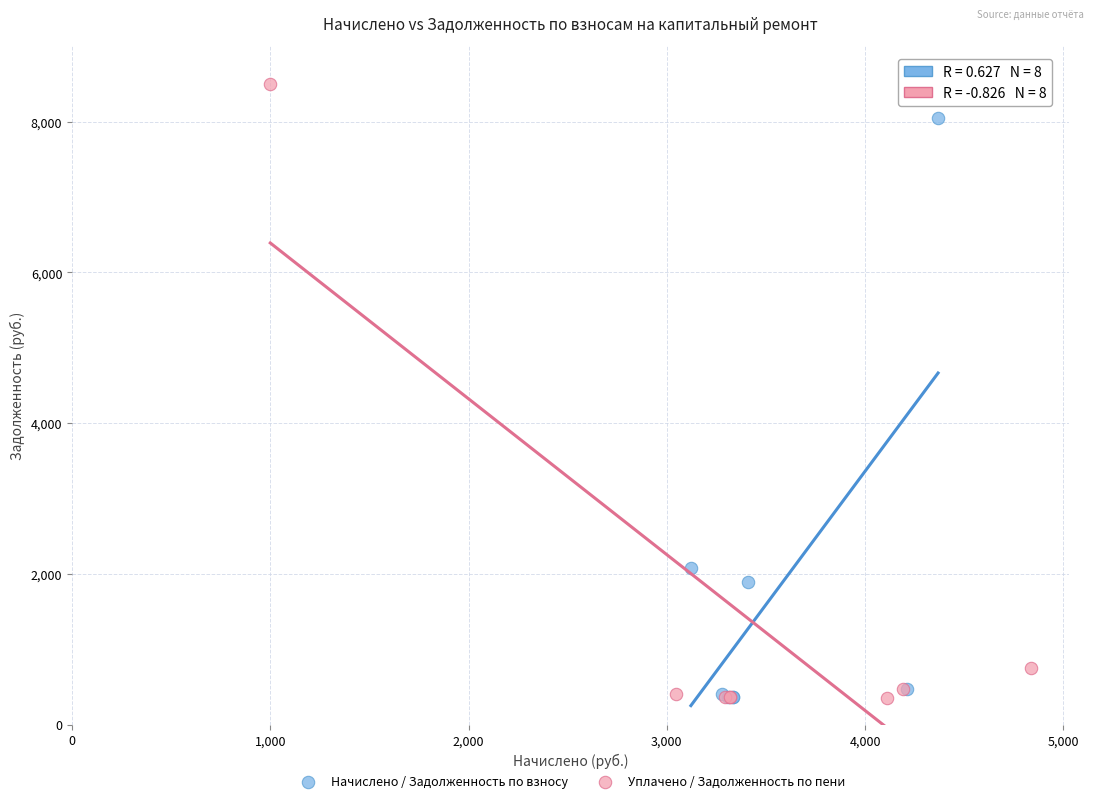

What are all the series names shown in the legend?

Начислено / Задолженность по взносу, Уплачено / Задолженность по пени